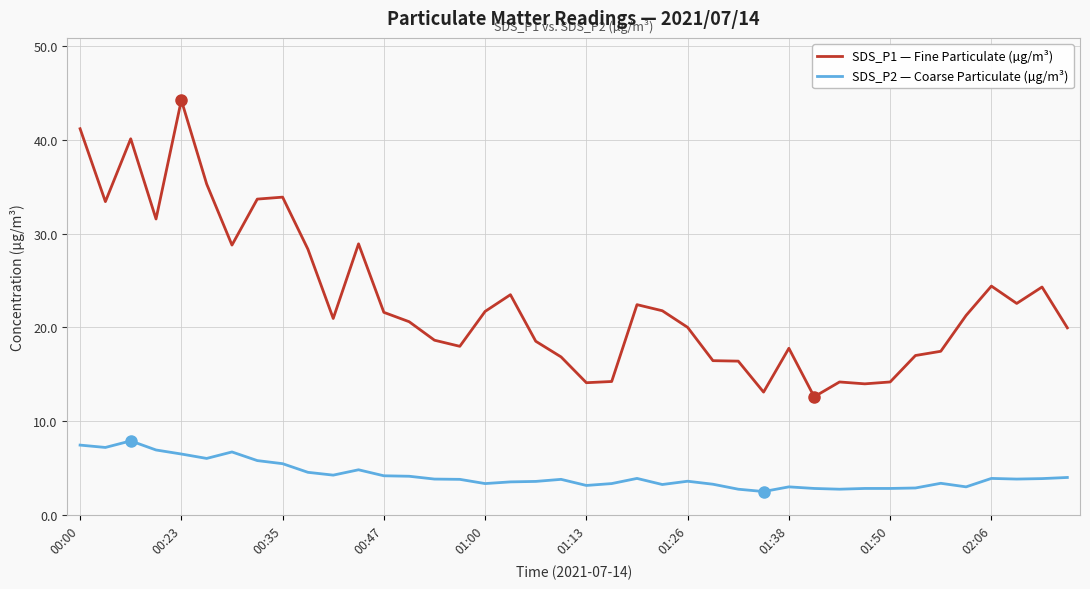

True or false: SDS_P2 — Coarse Particulate (µg/m³) and SDS_P1 — Fine Particulate (µg/m³) cross at least once.

False